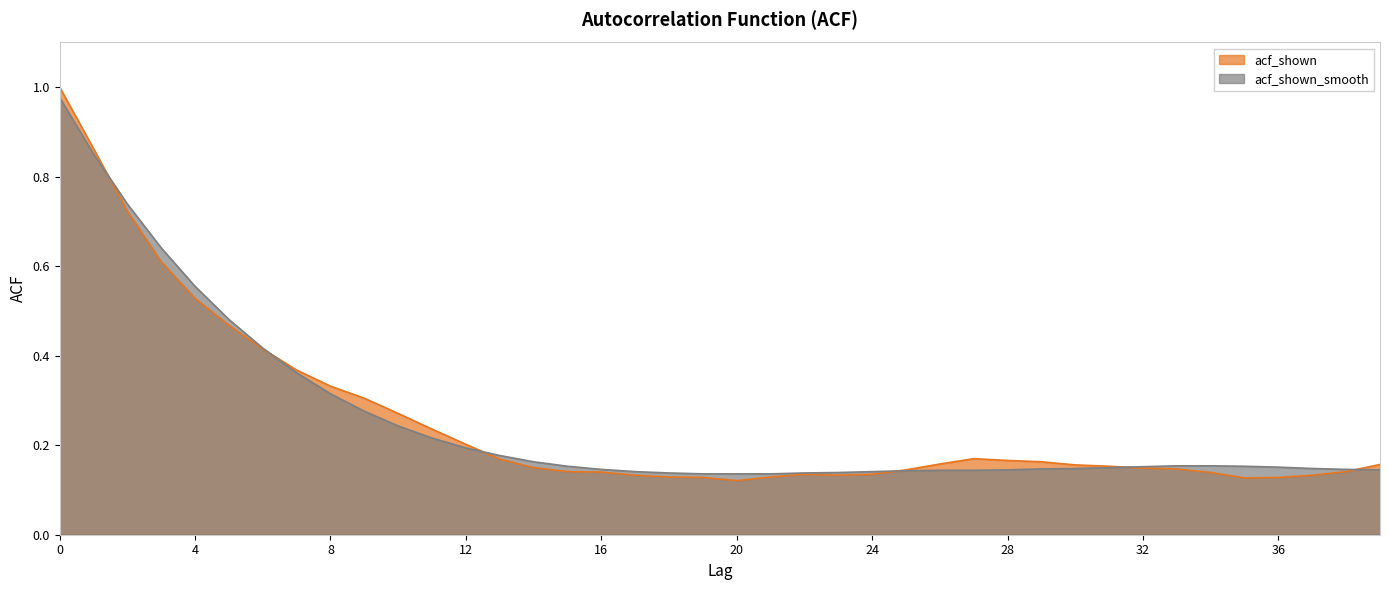

Between 18 and 32, which is larger?

32